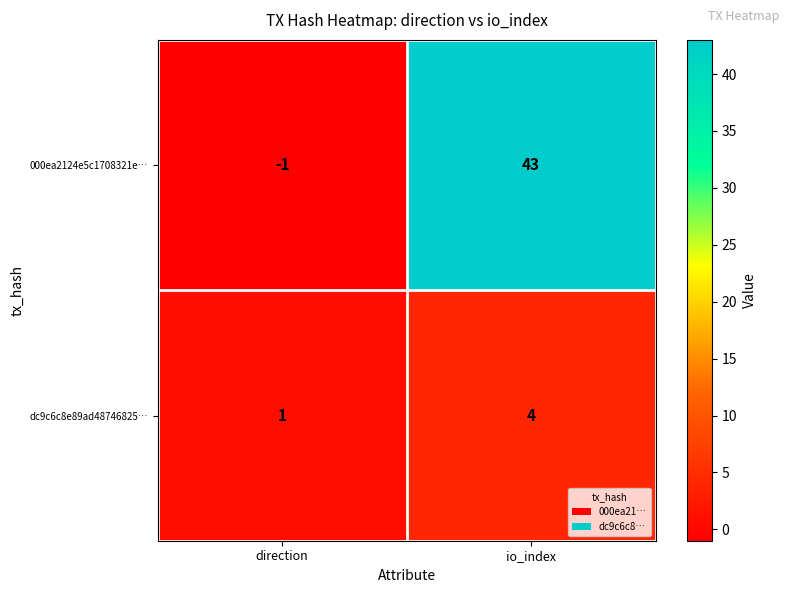

At how many categories does at least one series exceed 2?

1